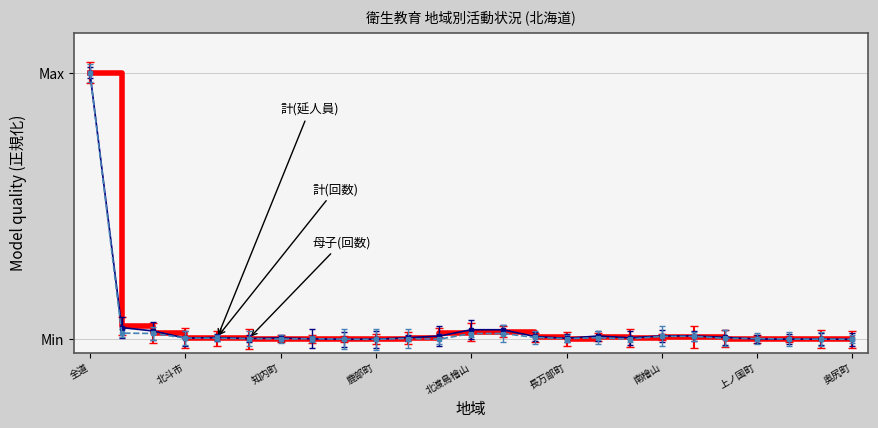

What is the label of the 25th point from the left?

奥尻町